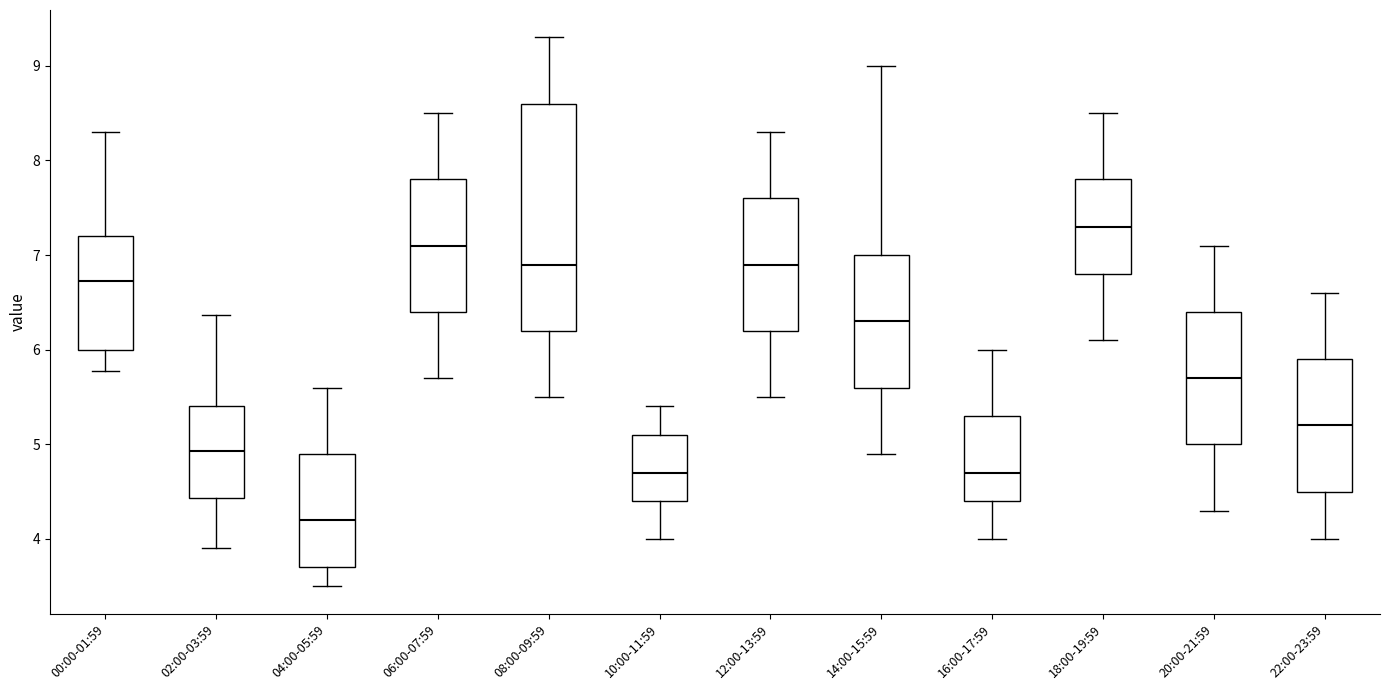

Which box has the lowest median line?

04:00-05:59